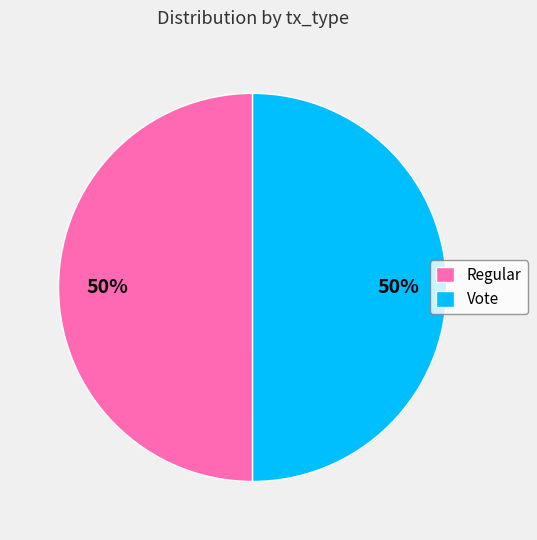

To the nearest percent, what is the combined percentage of Vote and Regular?

100%